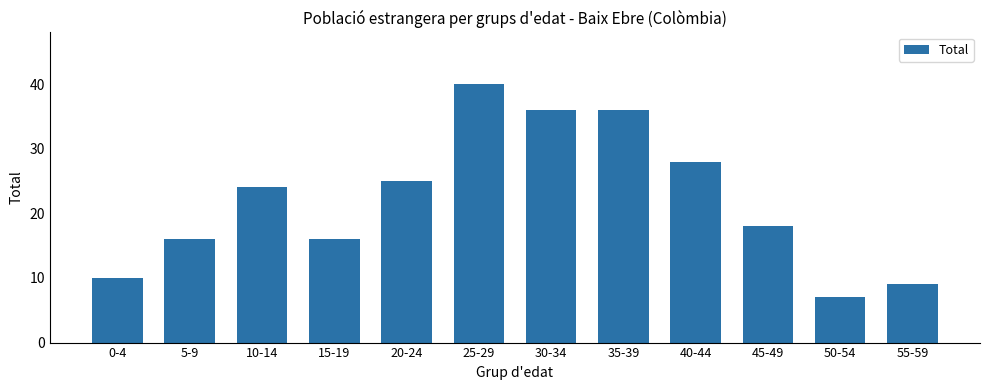

At which label is the value closest to 23?

10-14